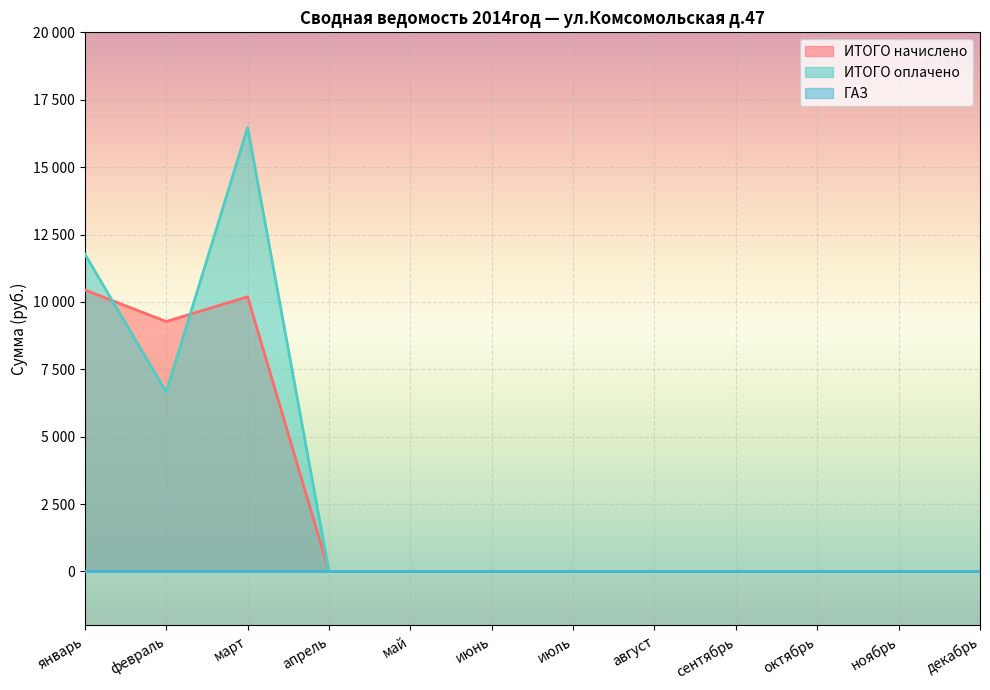

What is the label of the 2nd point from the left?

февраль